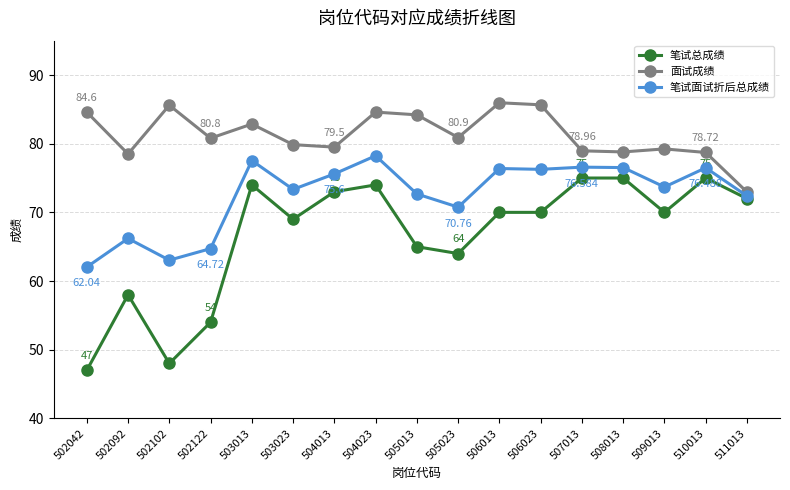

True or false: 面试成绩 has more than 0 interior local peaks.

True